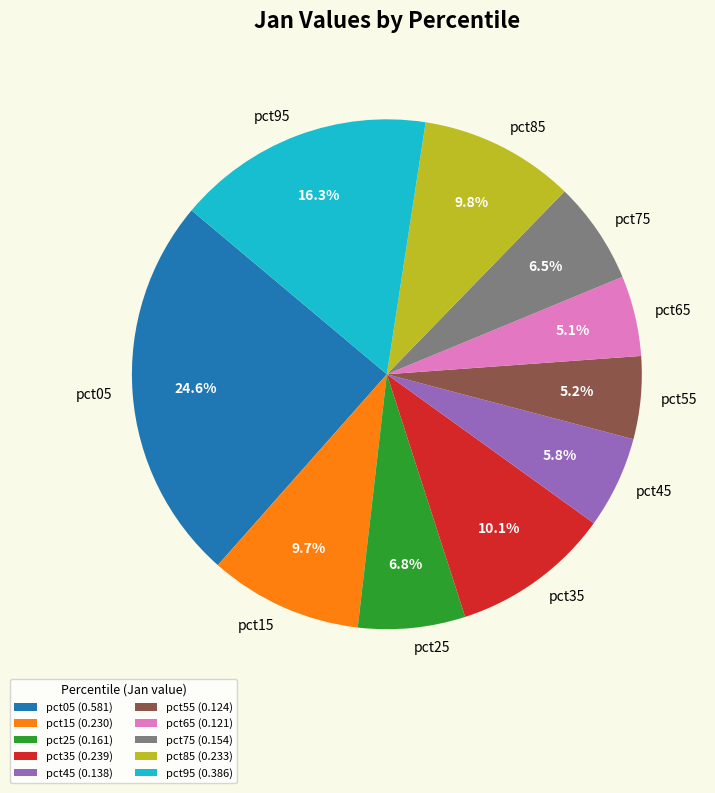

Which has a higher value, pct65 or pct95?

pct95